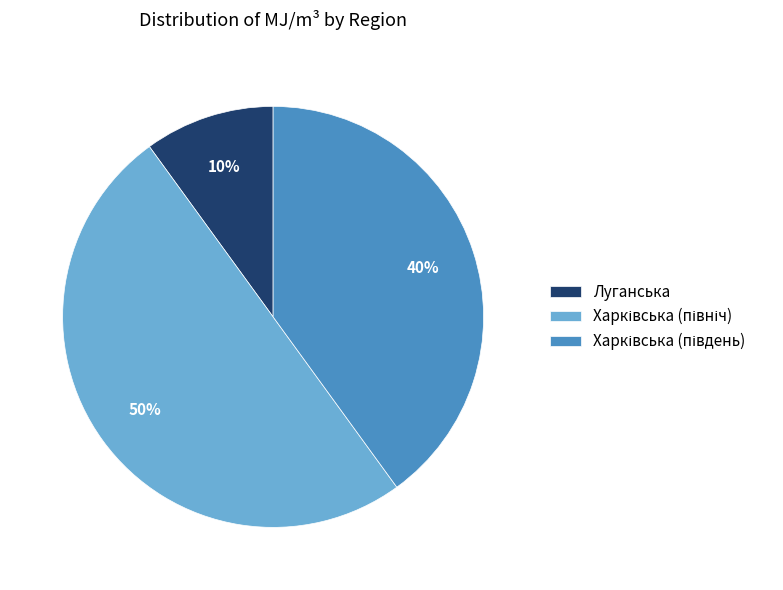

How many segments does this pie chart have?

3